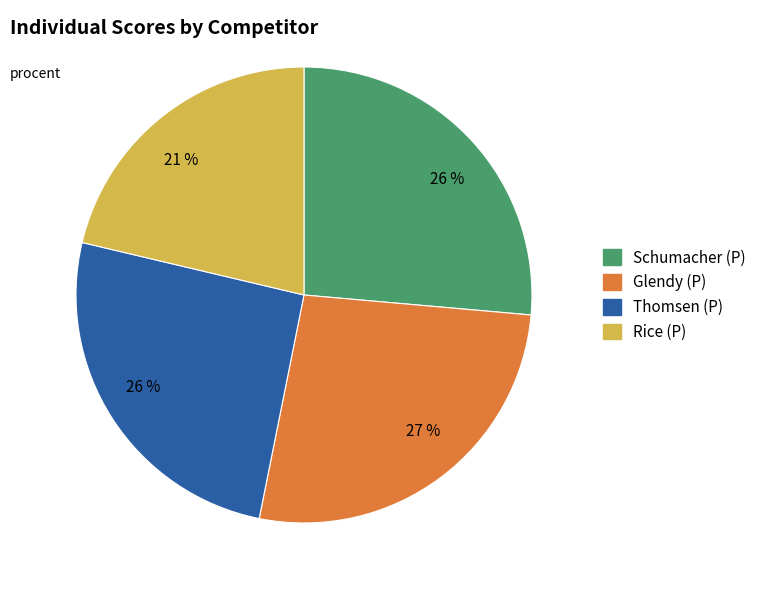

Does any single category account for the majority?

No